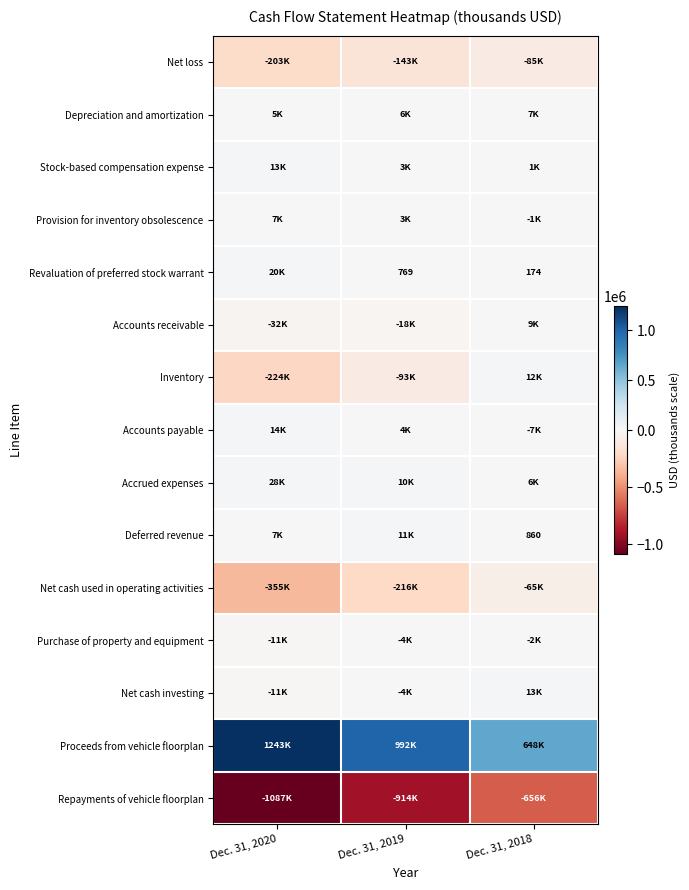

What is the difference between the Revaluation of preferred stock warrant values at Dec. 31, 2018 and Dec. 31, 2019?

595